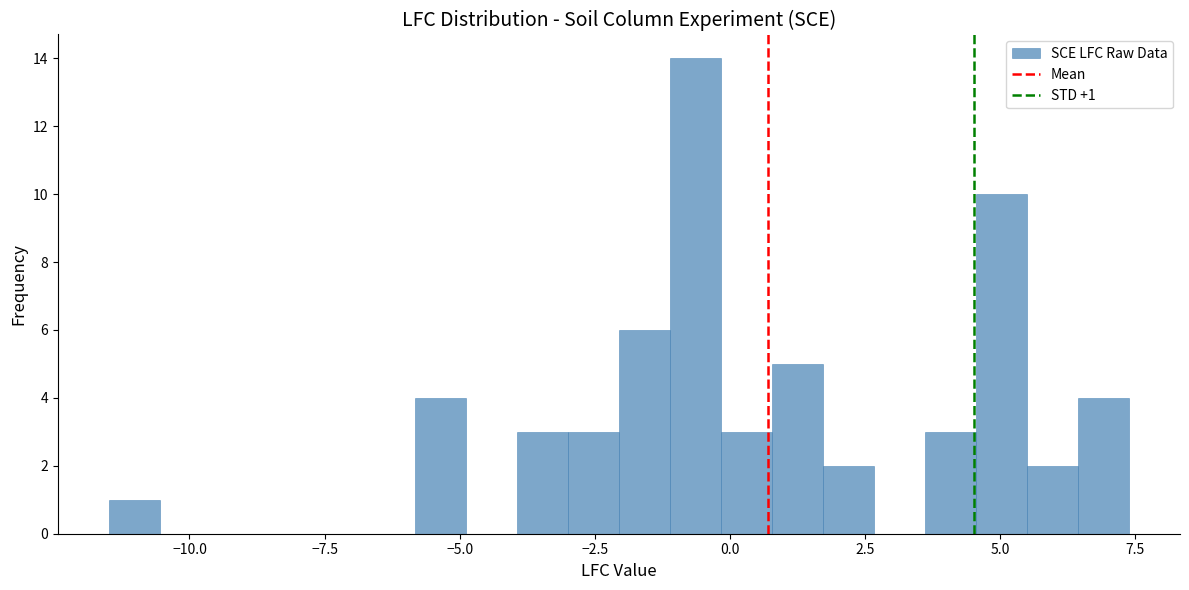

Around what value on the x-axis is the tallest bar? Give the approximate position of its centre, as read against the axis.

-0.5